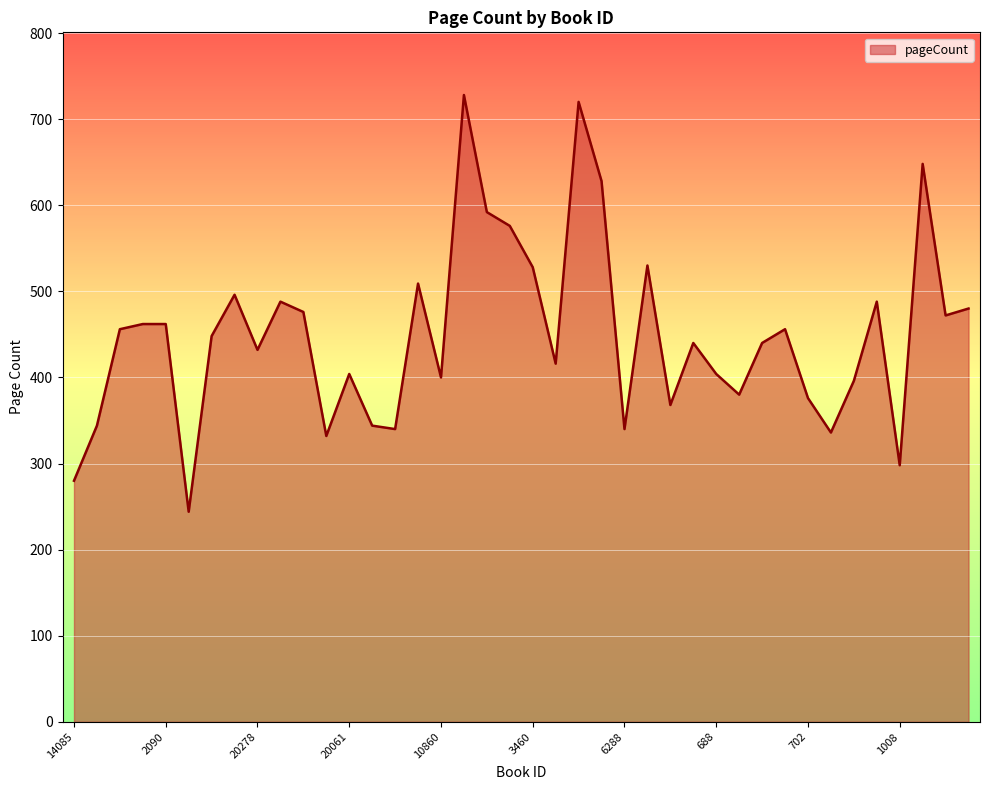

What is the smallest value displayed?

244